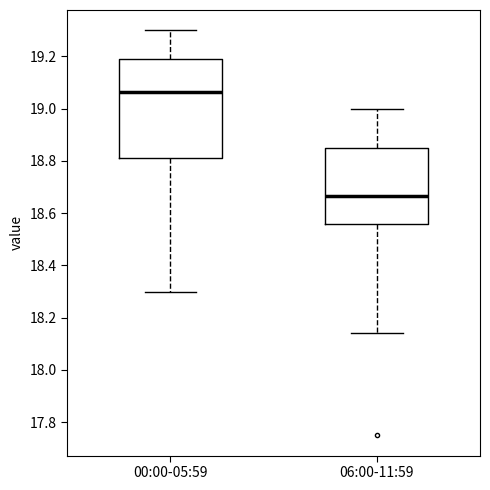

Which box's median line is the lowest?

06:00-11:59